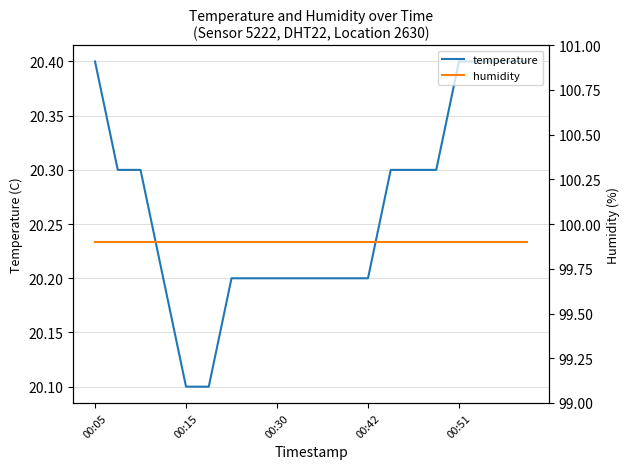

True or false: humidity and temperature intersect in this chart.

False